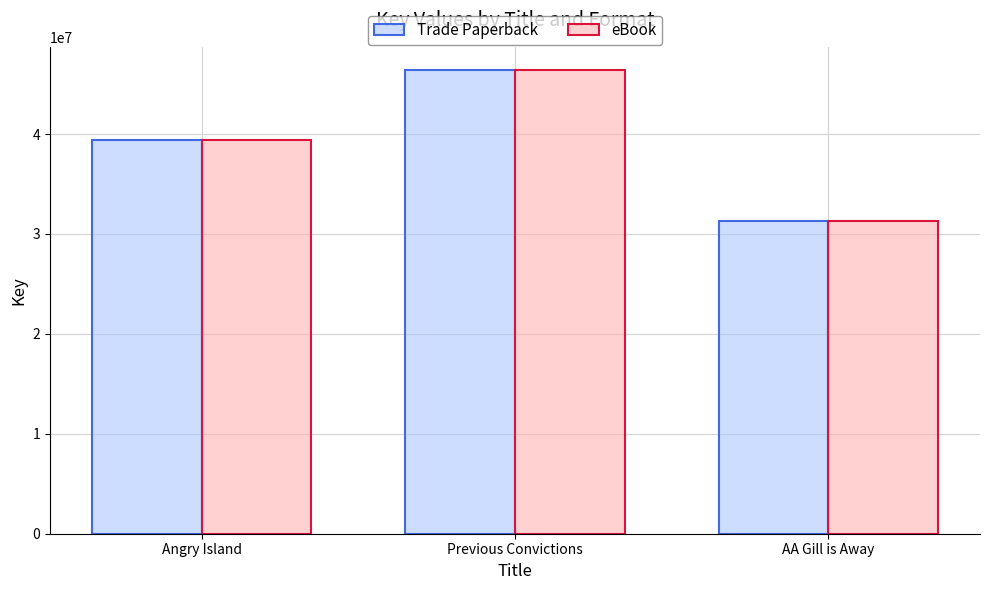

How many Trade Paperback values are between 31305850 and 46408646?

3